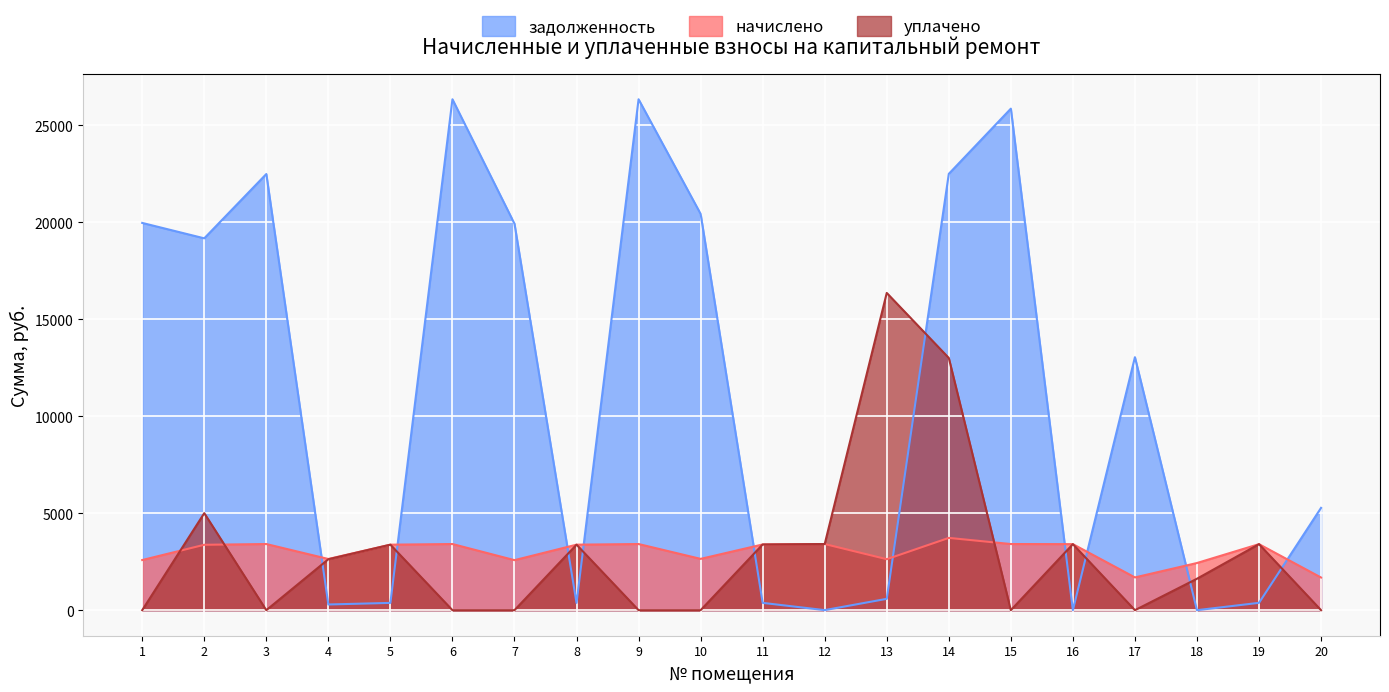

What is the spread (max minus min) of values at 9?

26332.2